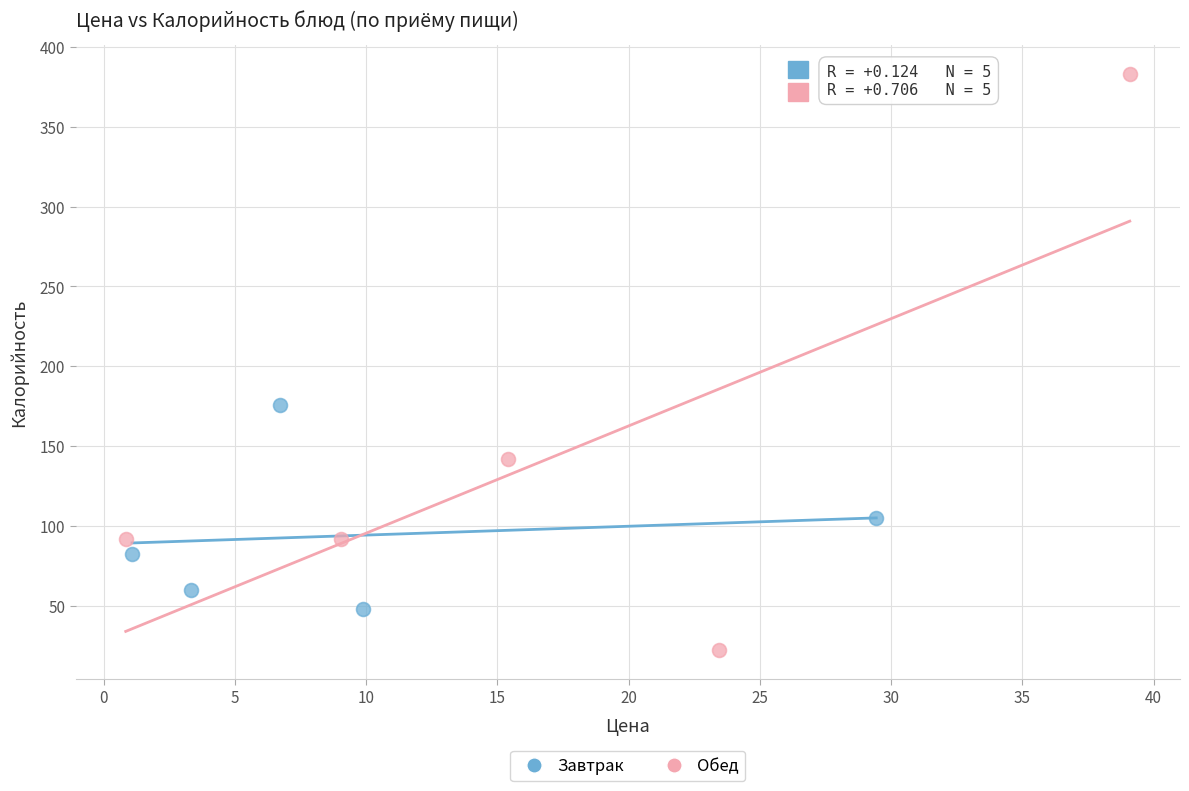

Which series reaches the minimum Y coordinate?

Обед